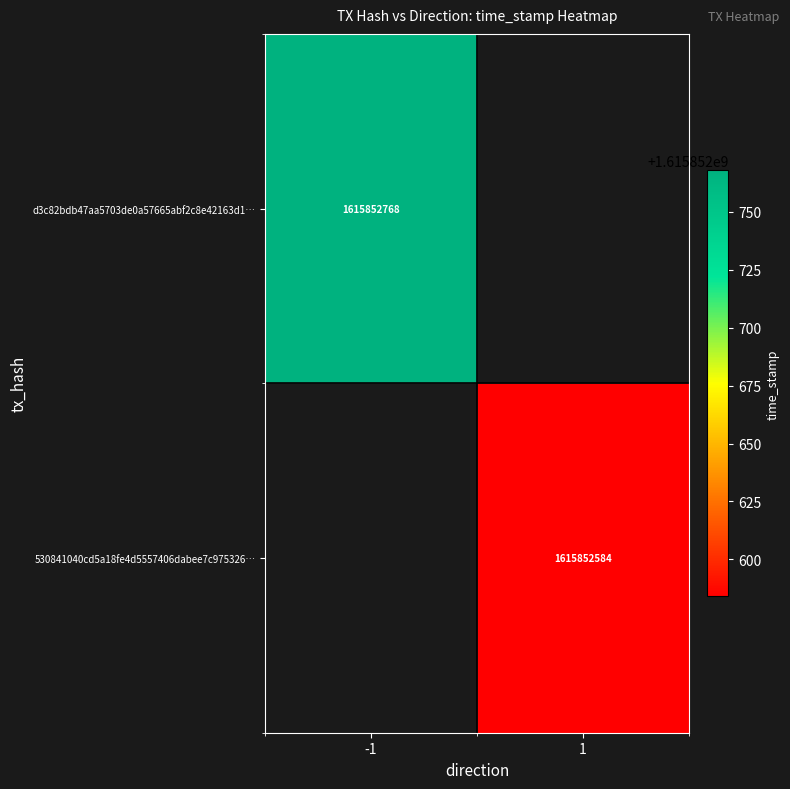

Rank the series by their maximum value, from highest to lowest.

d3c82bdb47aa5703de0a57665abf2c8e42163d1, 530841040cd5a18fe4d5557406dabee7c975326